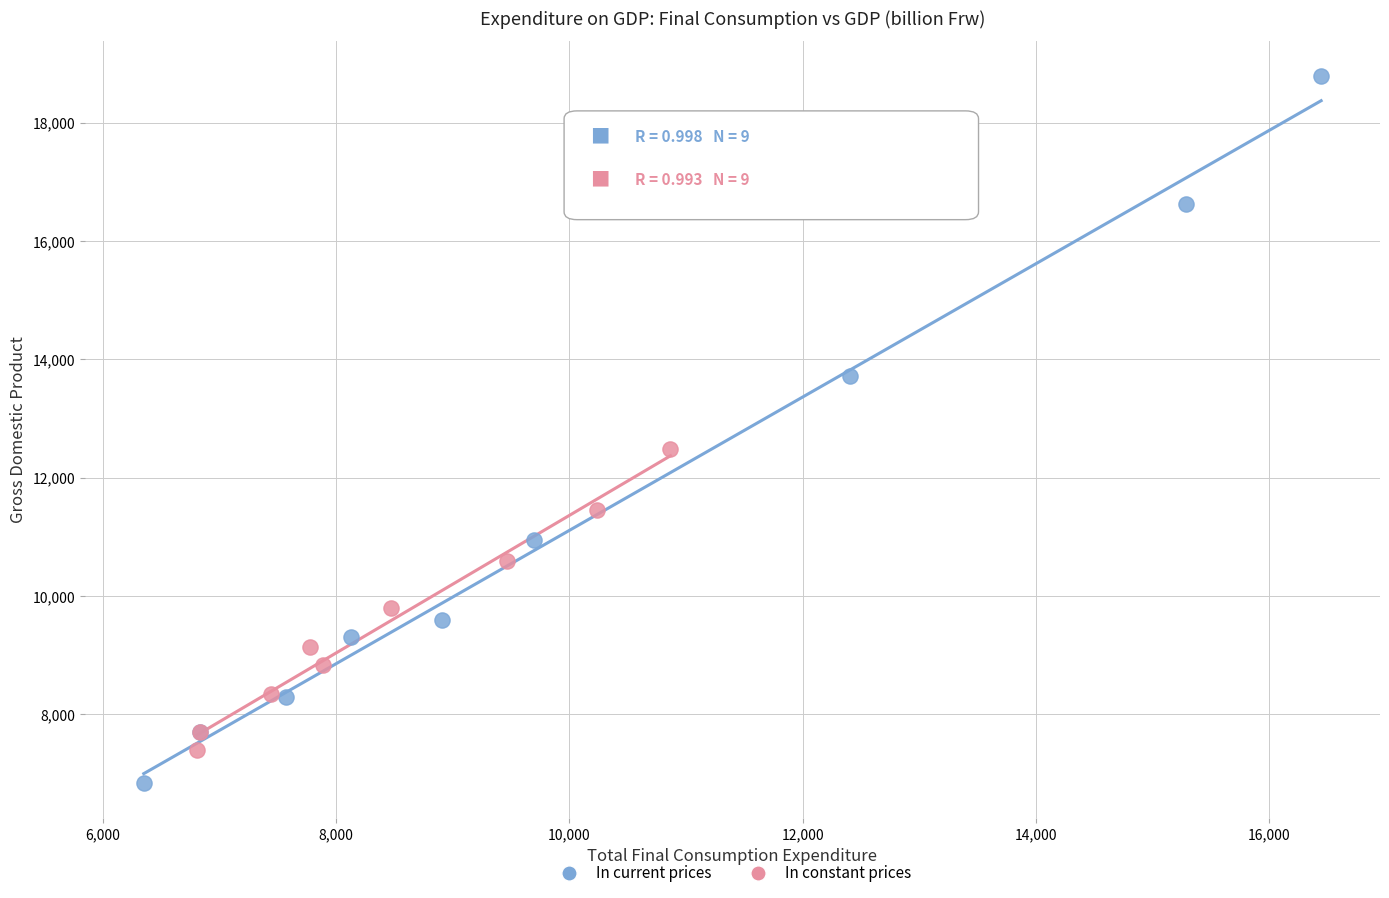

Which series has the widest spread of Y values?

In current prices